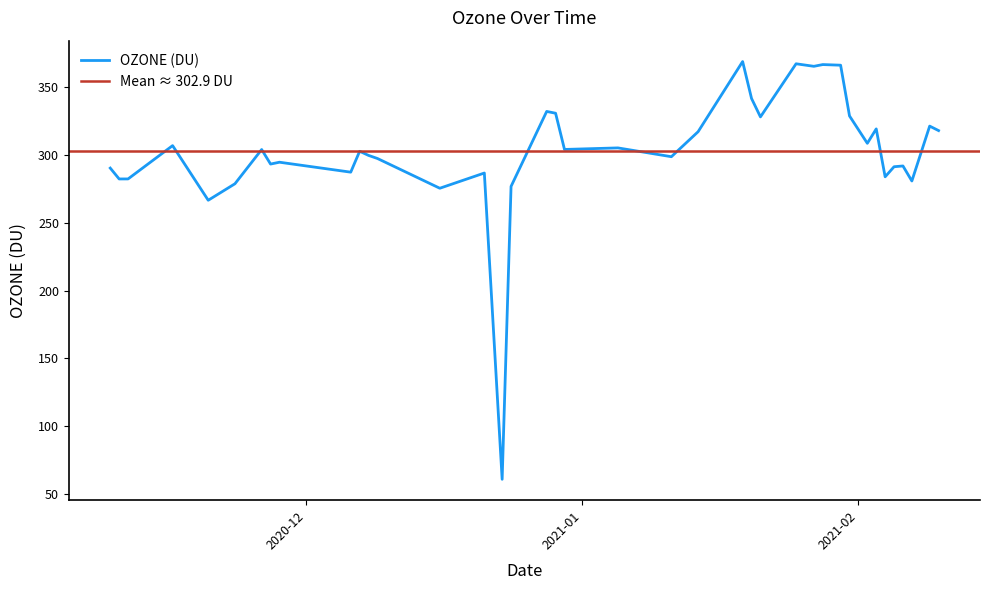

What is the minimum value shown in the chart?

61.0